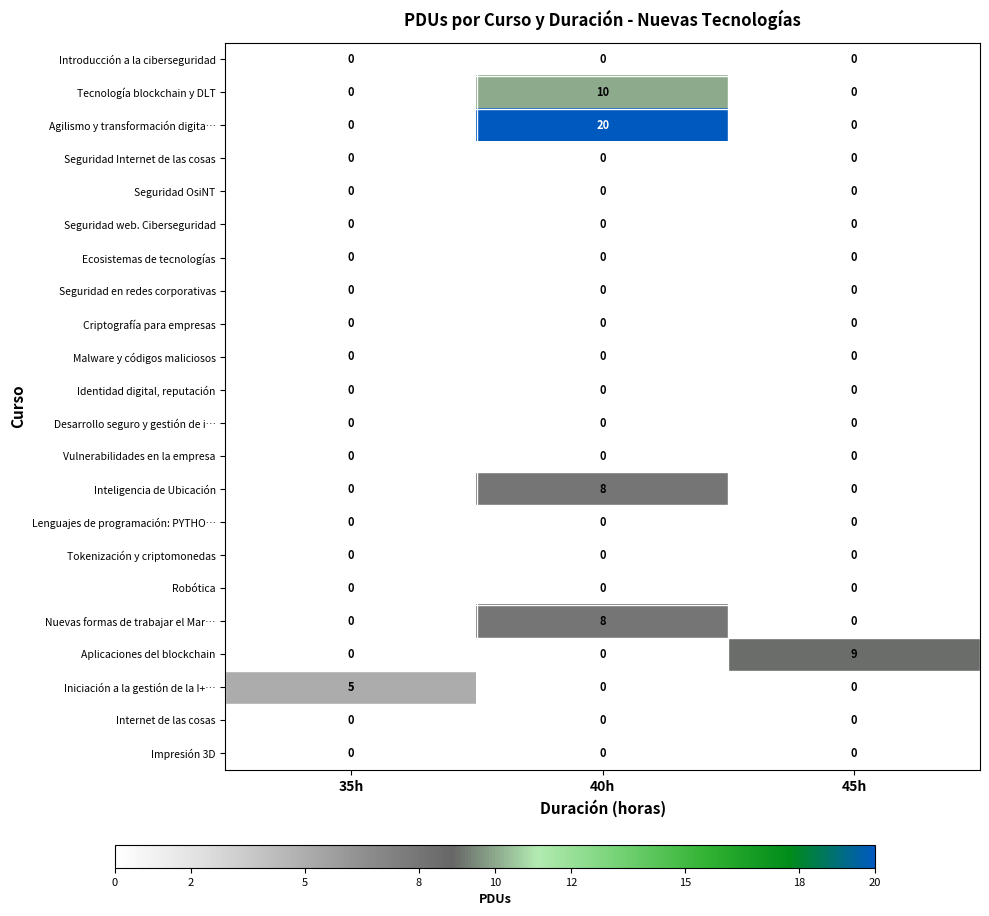

What is the difference between the Tecnología blockchain y DLT values at 45h and 40h?

10